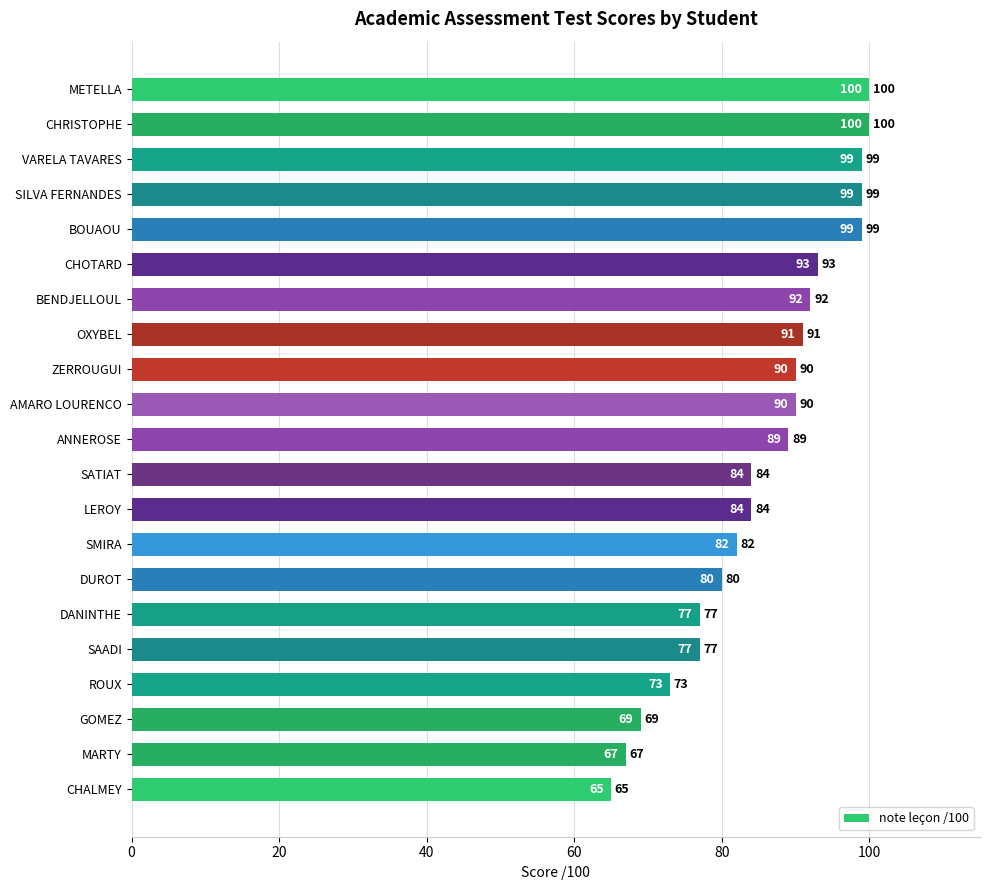

Where is the data nearest to the value 82?

SMIRA